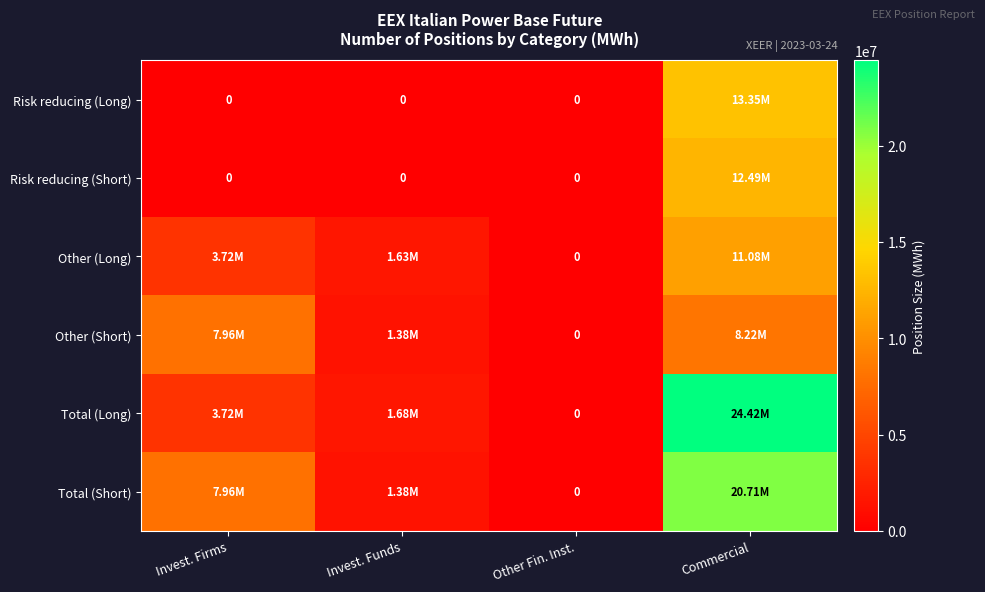

The value of Other (Long) at Invest. Funds is 380540. True or false?

False